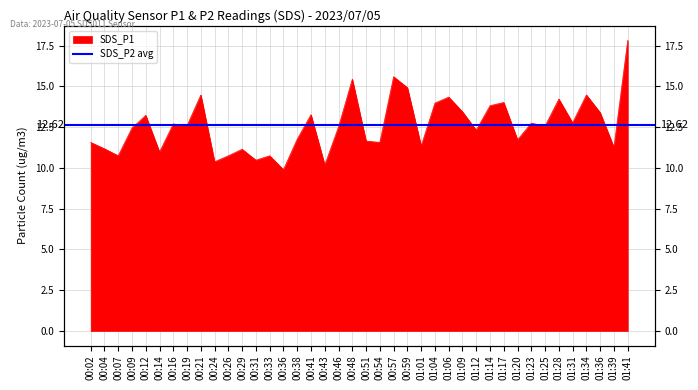

True or false: the data shows 3.6 at 00:16.

False